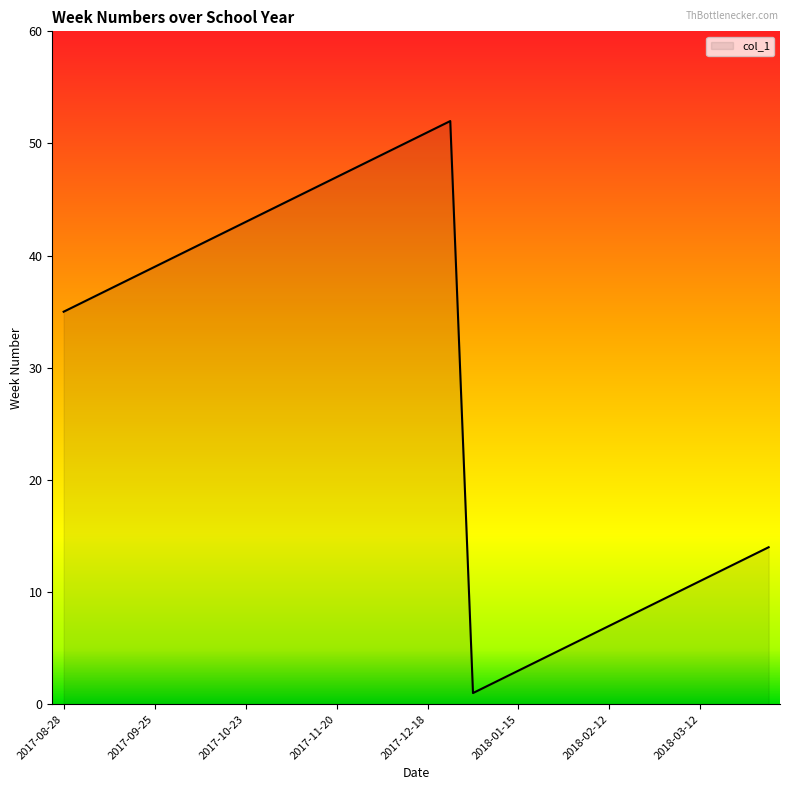

What is the maximum value shown in the chart?

52